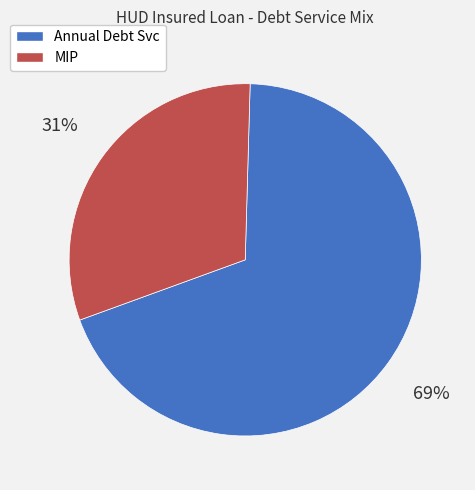

Rank the categories by value from lowest to highest.

MIP, Annual Debt Svc